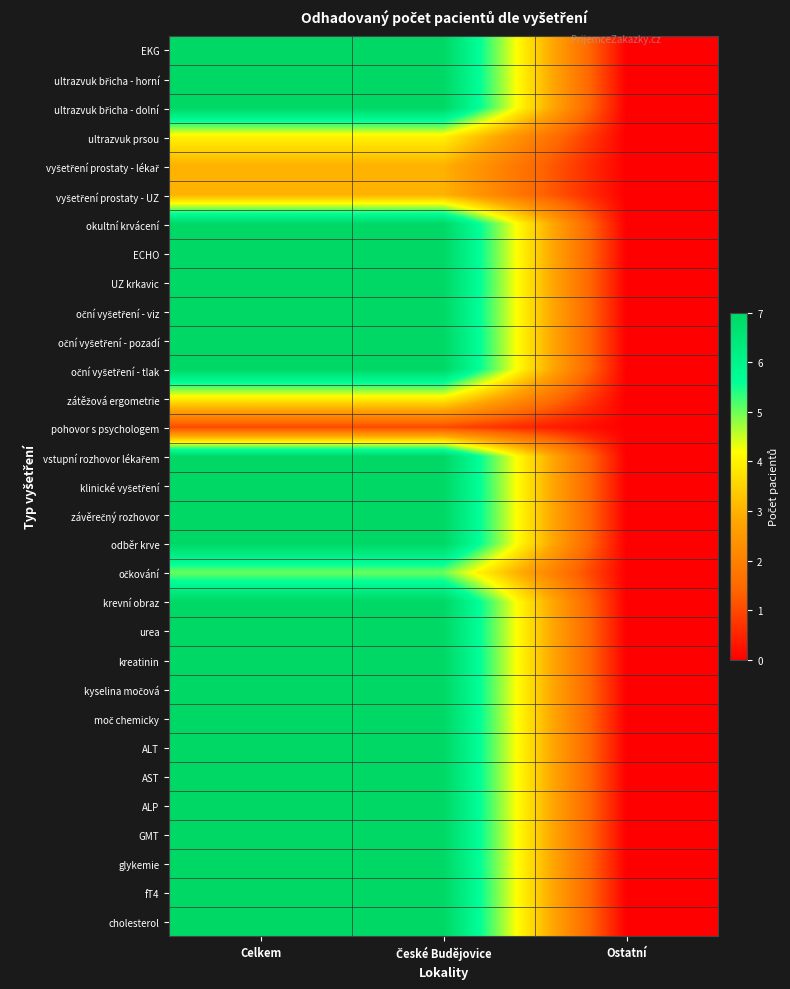

Count the number of categories in the chart.

3